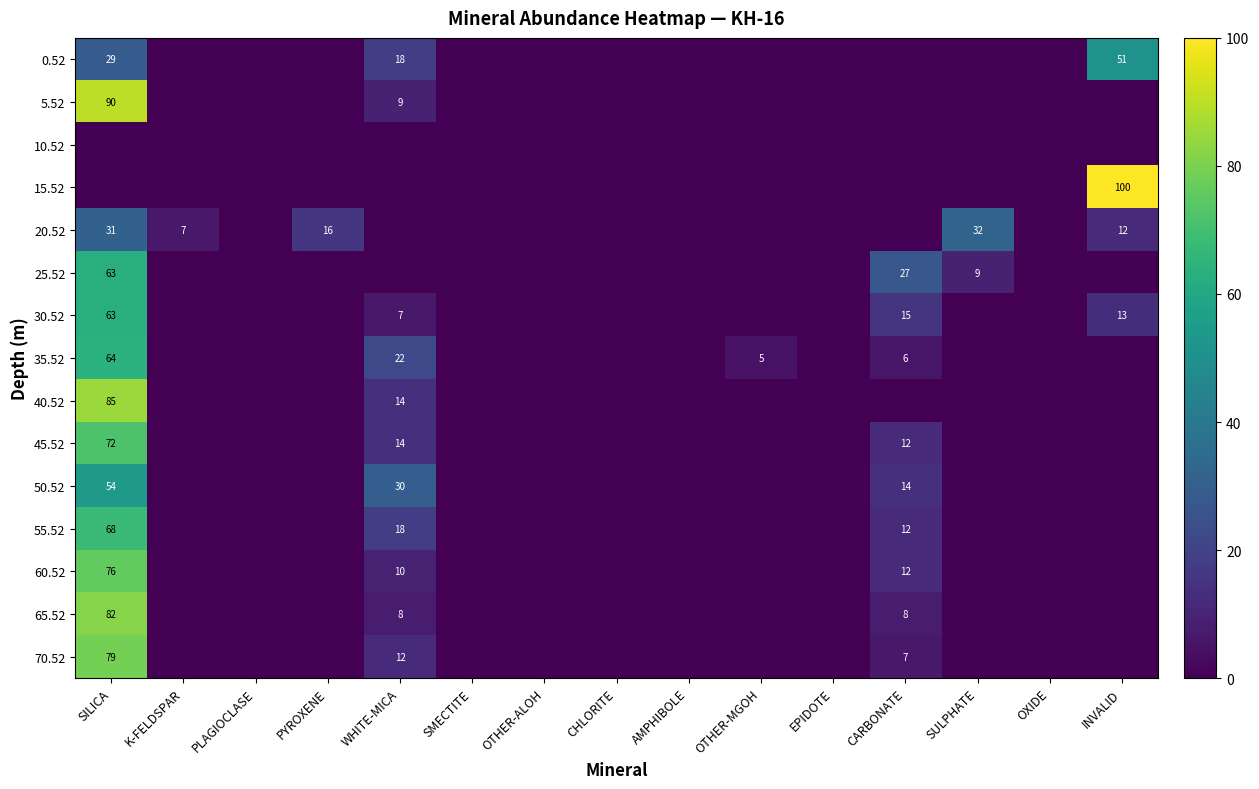

The value of 25.52 at SILICA is 63. True or false?

True